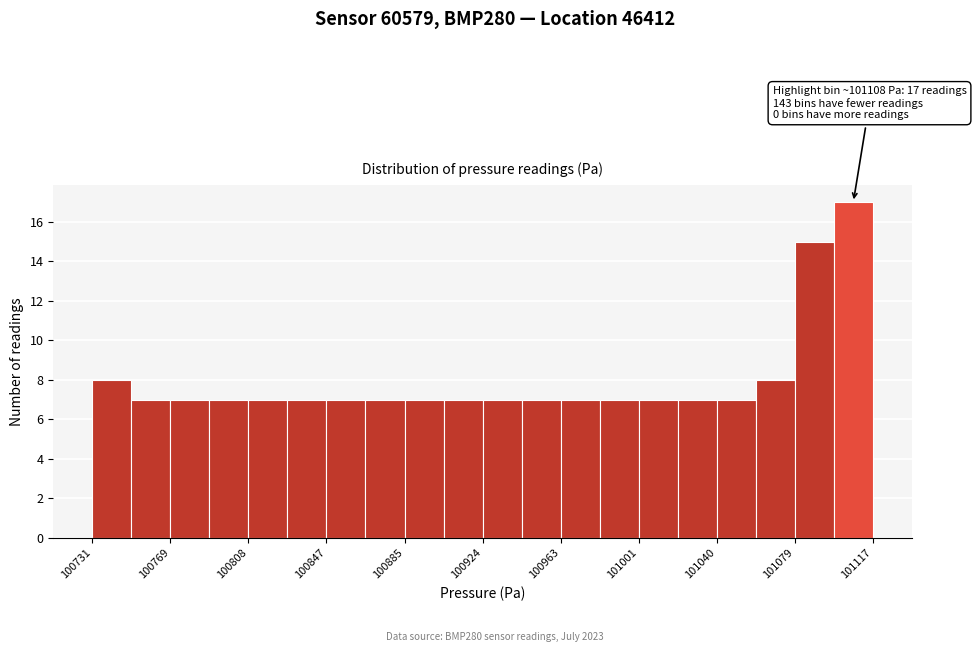

Around what value on the x-axis is the tallest bar? Give the approximate position of its centre, as read against the axis.

101110